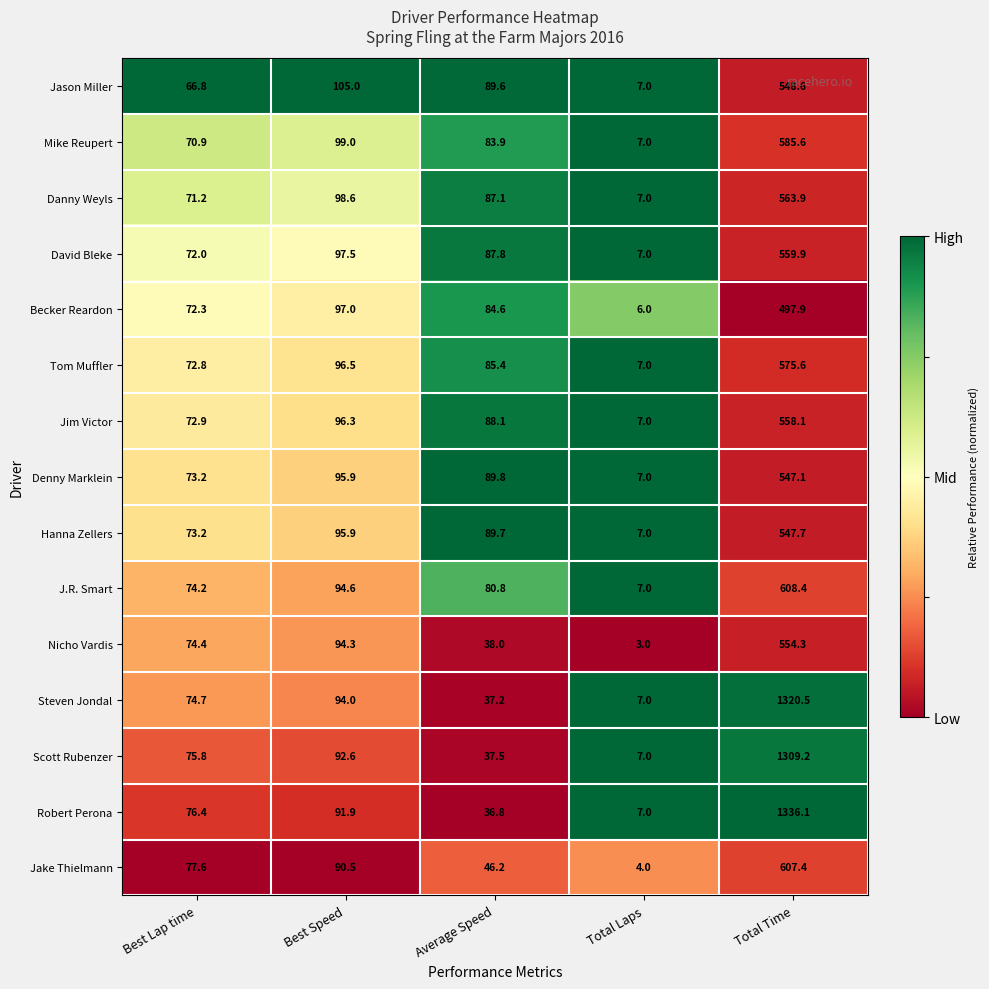

The Denny Marklein series shows 7.0 at Total Laps. True or false?

True